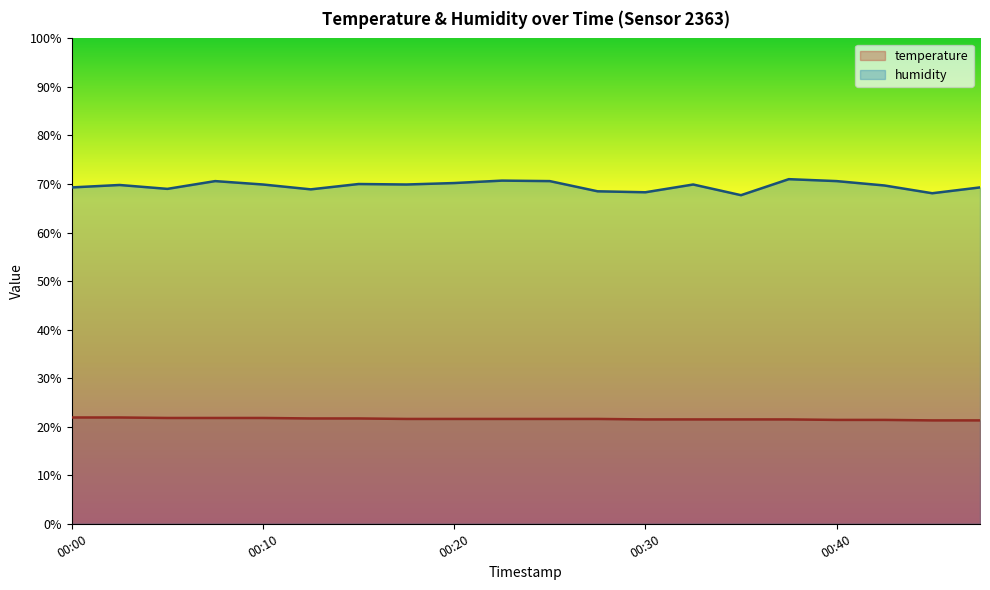

At which label does humidity first exceed 69?

00:00